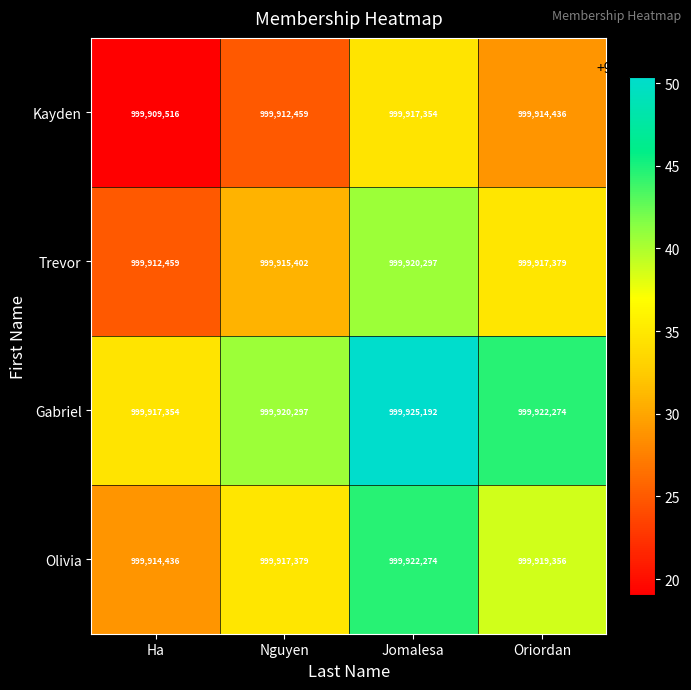

How many distinct data groups are displayed?

4